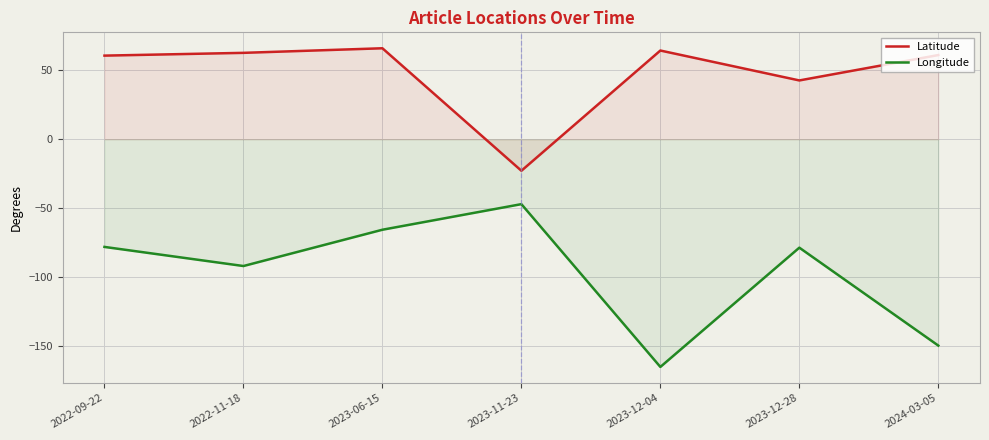

Which series has the largest range (max minus min)?

Longitude